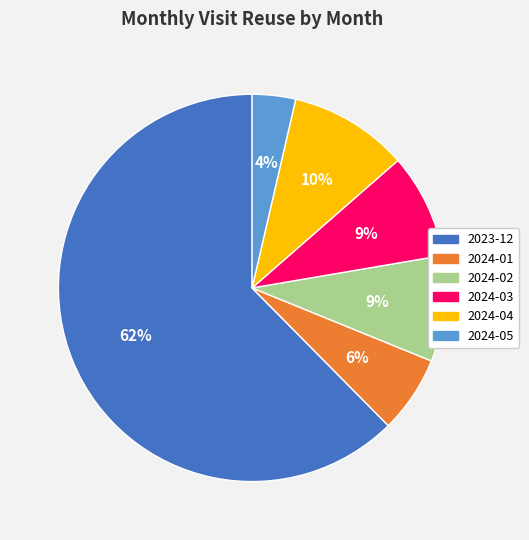

Is it true that 2024-01 is 1% of the pie?

False